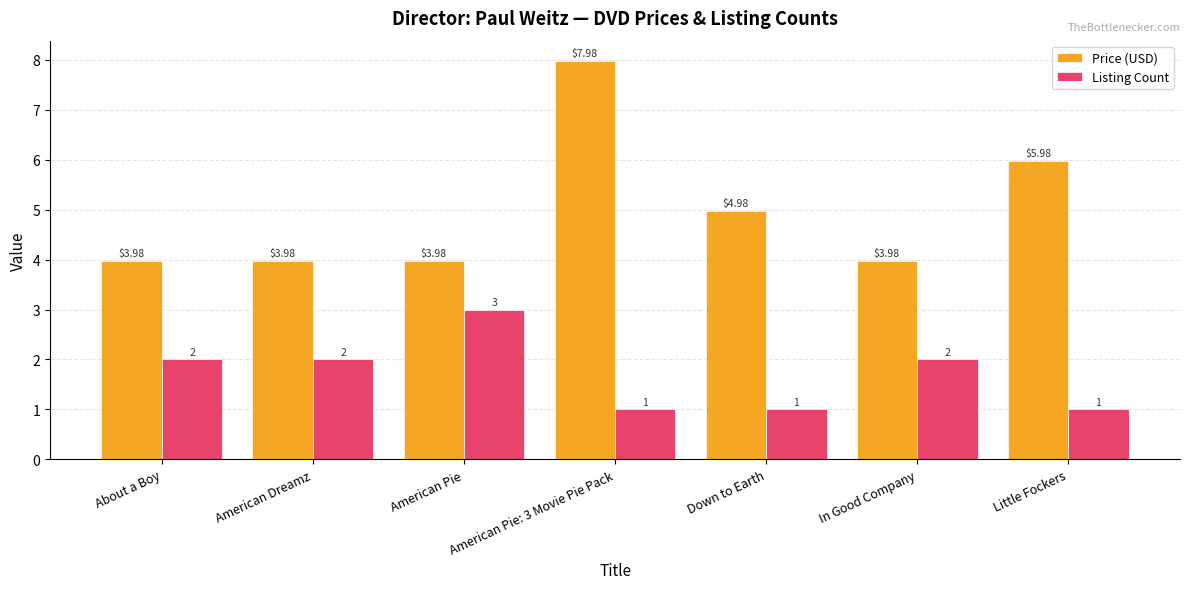

What is the approximate value of Price (USD) at American Pie: 3 Movie Pie Pack?

8.0